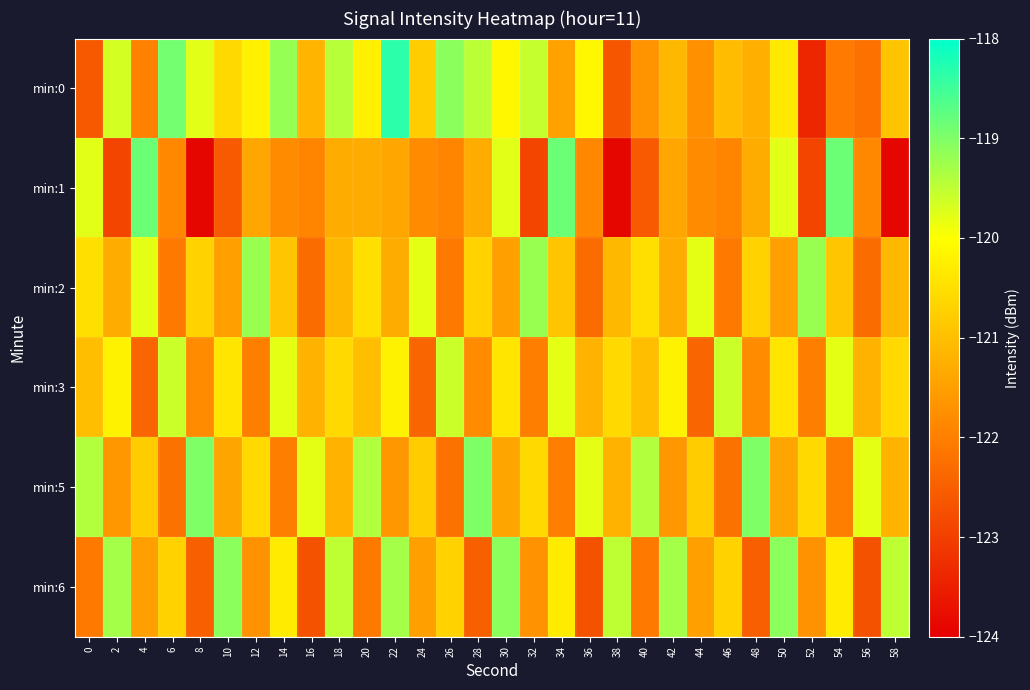

Between 54 and 36, which is larger?

36